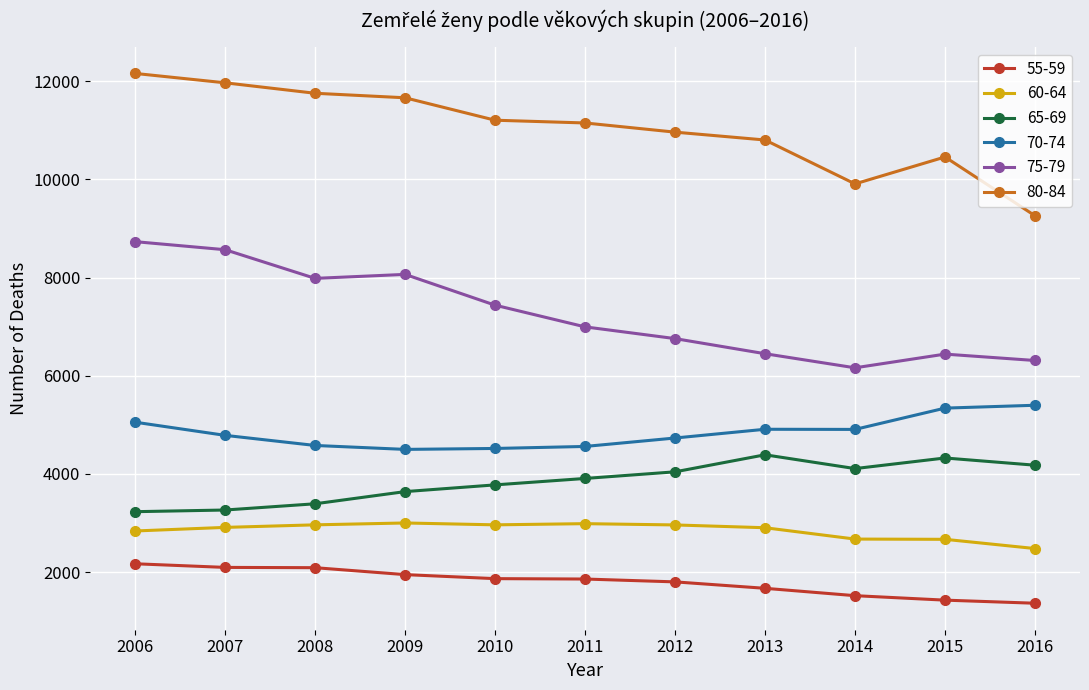

Is the value of 60-64 at 2014 greater than the value of 65-69 at 2010?

No